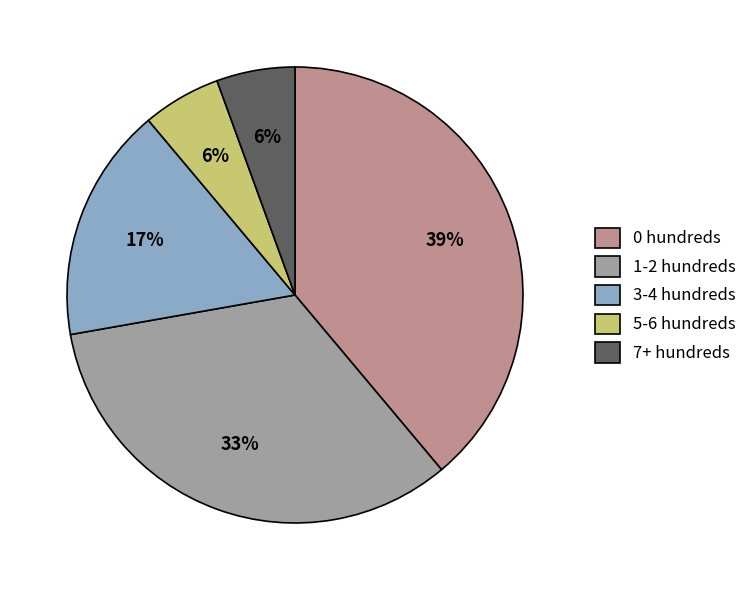

Count the number of slices in the pie.

5